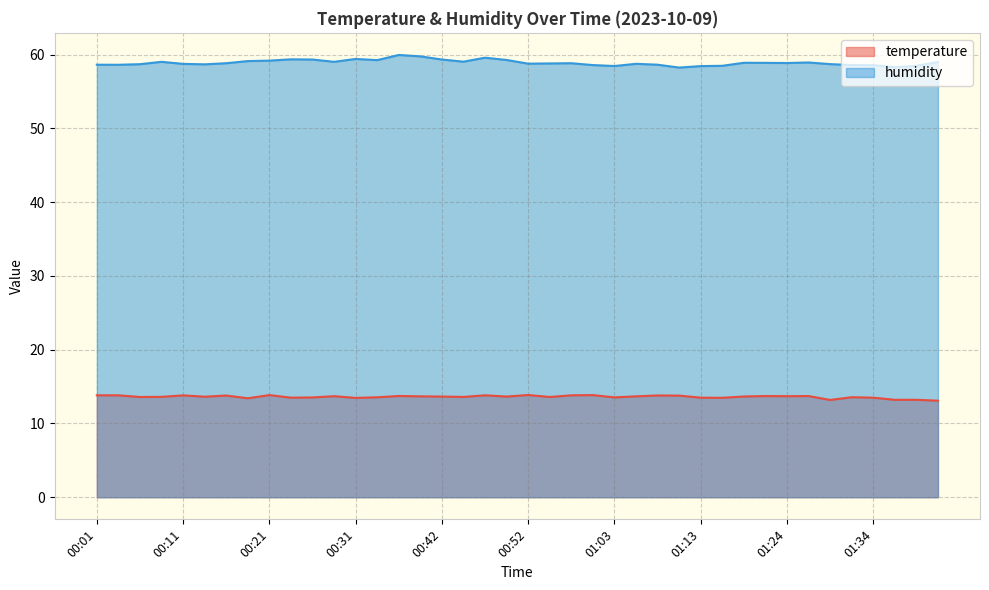

List the series in order of their peak value, lowest first.

temperature, humidity